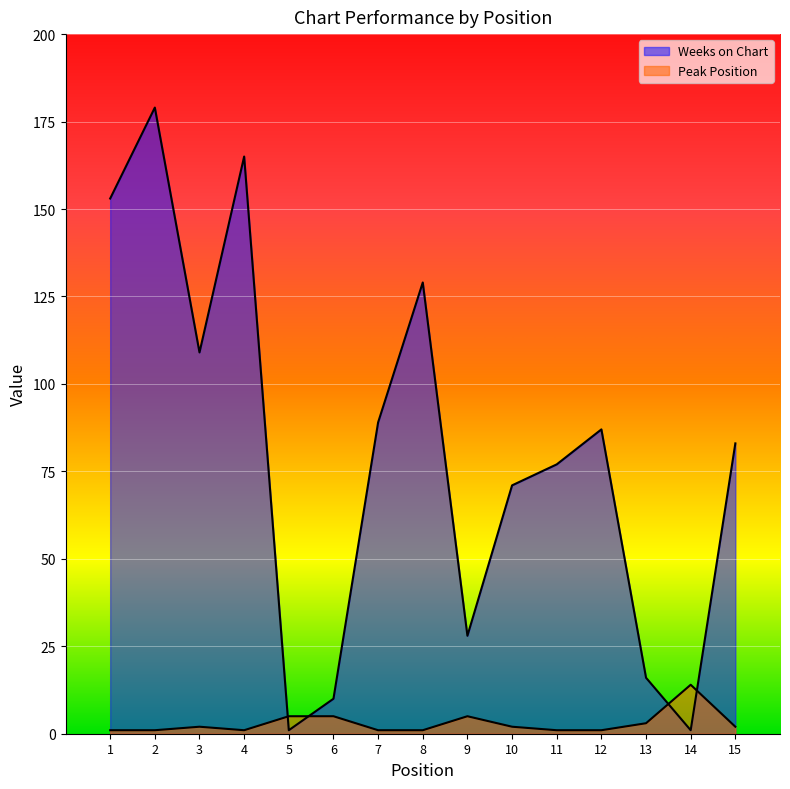

What is the difference between the highest and lowest values at 2?

178